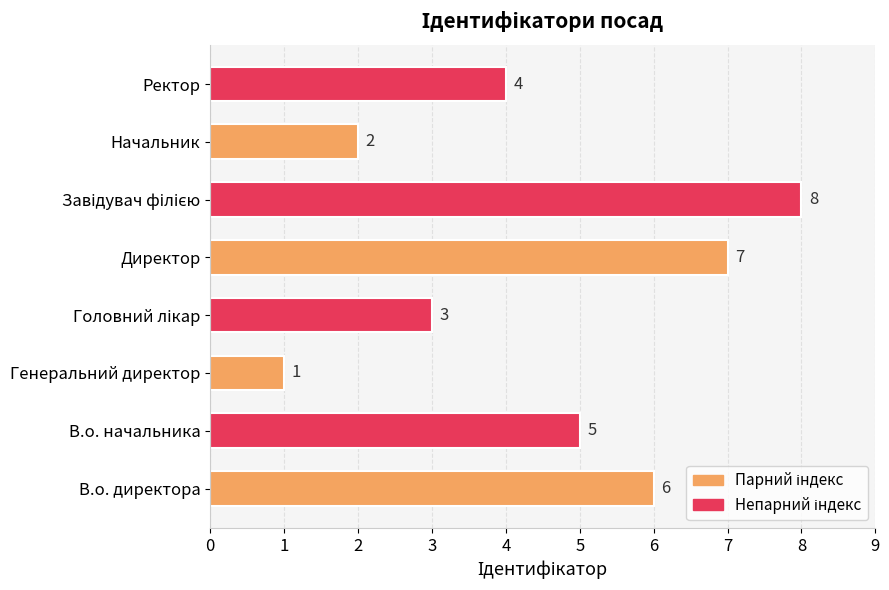

What is the change in value from В.о. директора to Генеральний директор?

-5